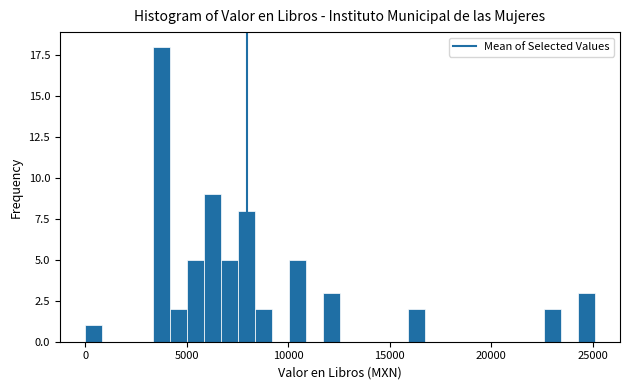

Read against the x-axis, roughly where is the centre of the tallest bar?

4000